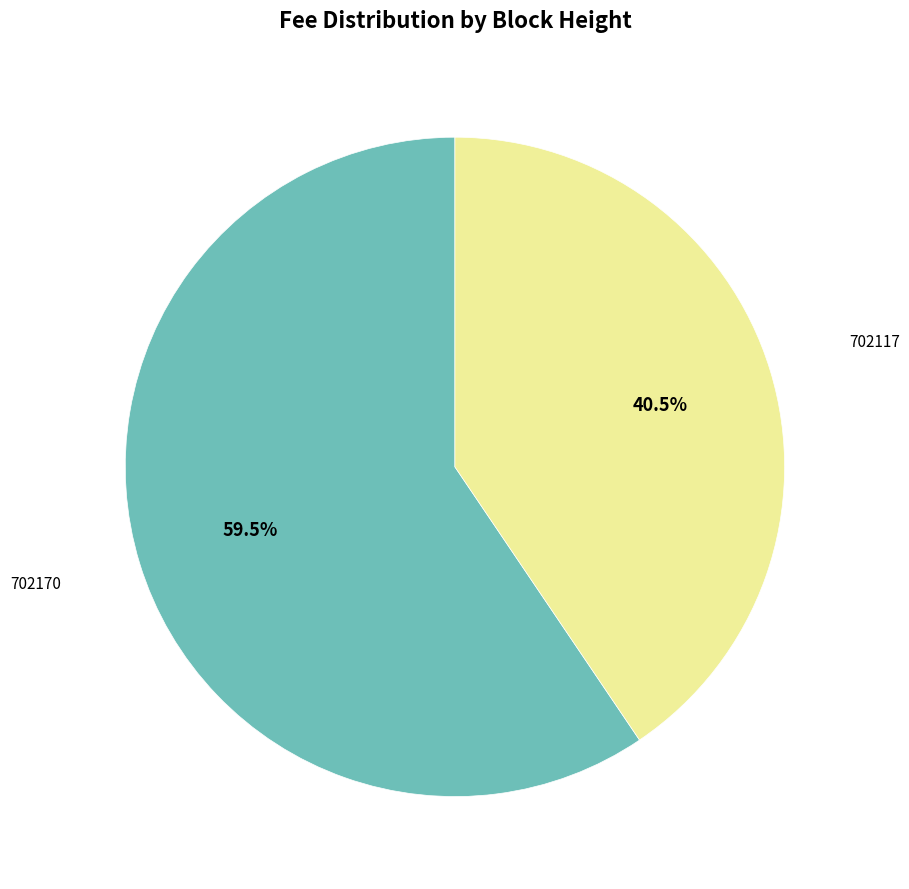

Is there any slice that represents more than half of the pie?

Yes